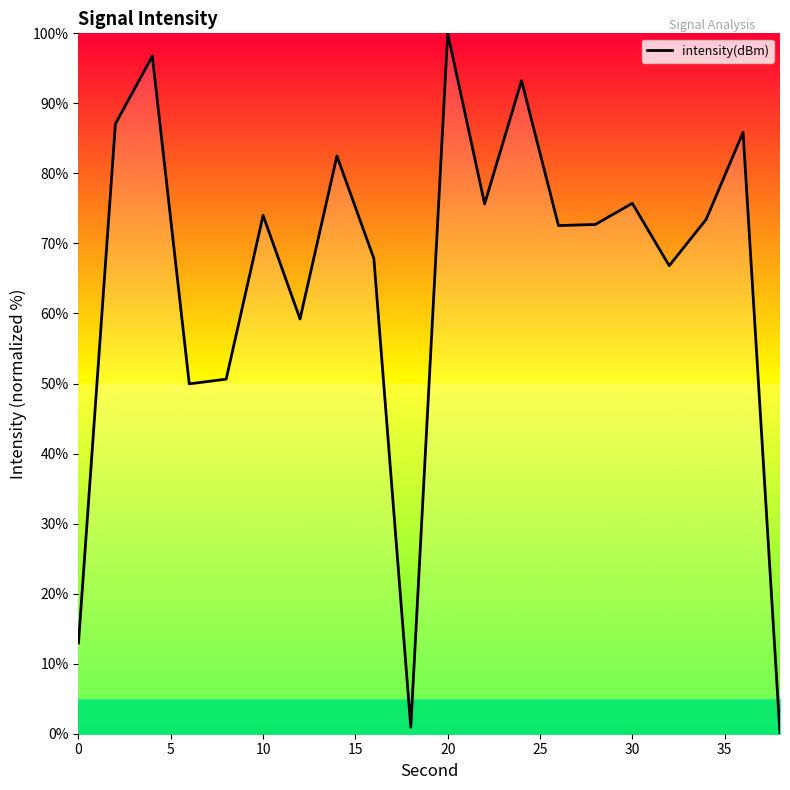

What is the greatest value displayed?

100.0